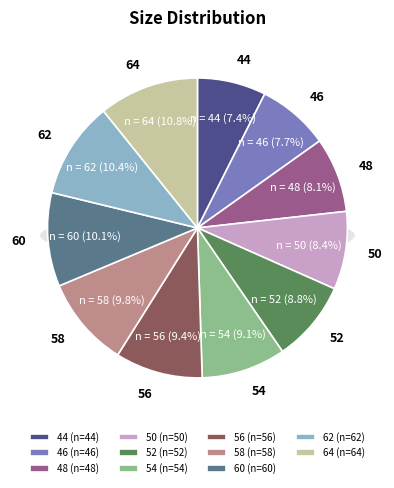

How many segments does this pie chart have?

11